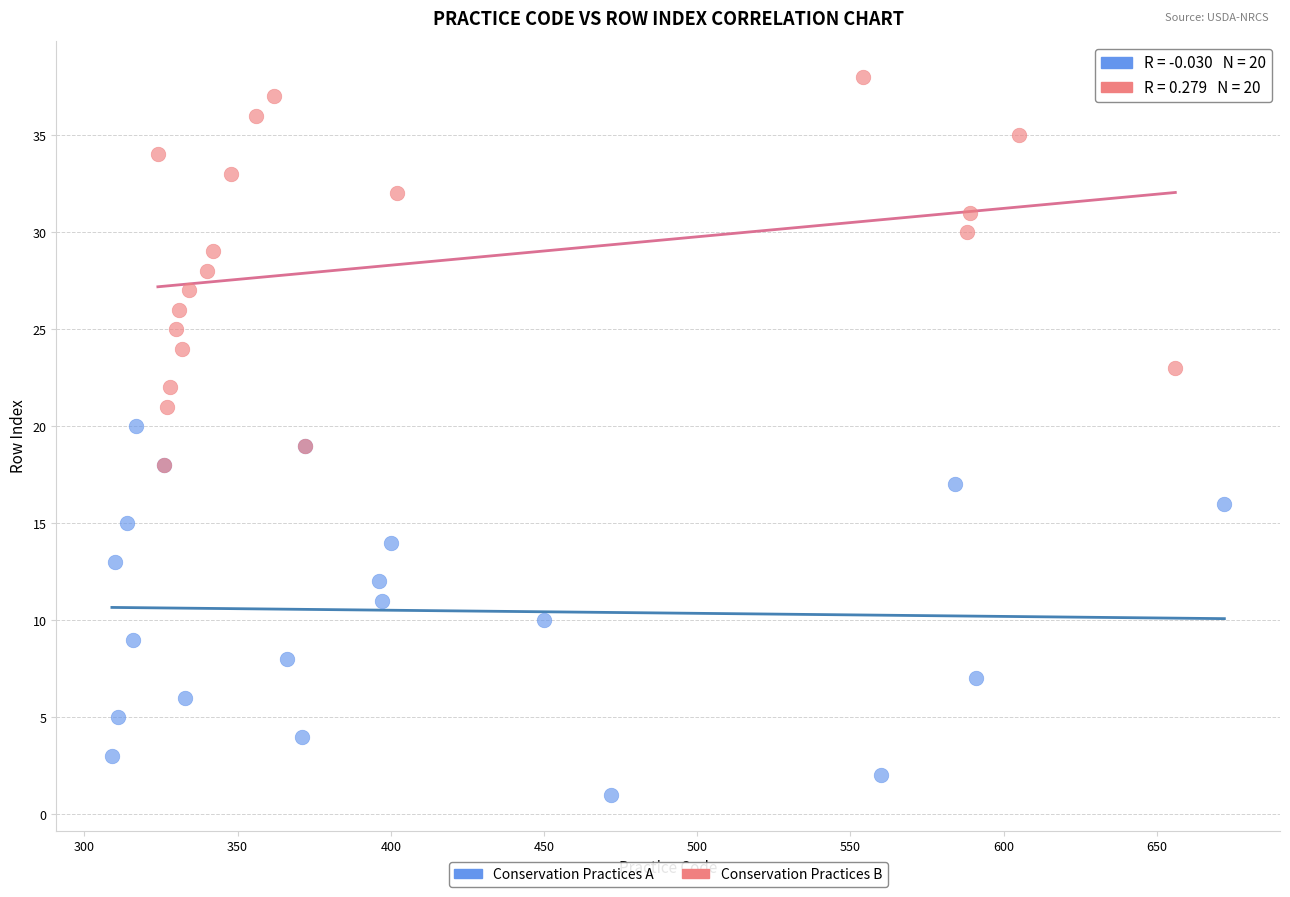

What are all the series names shown in the legend?

Conservation Practices A, Conservation Practices B